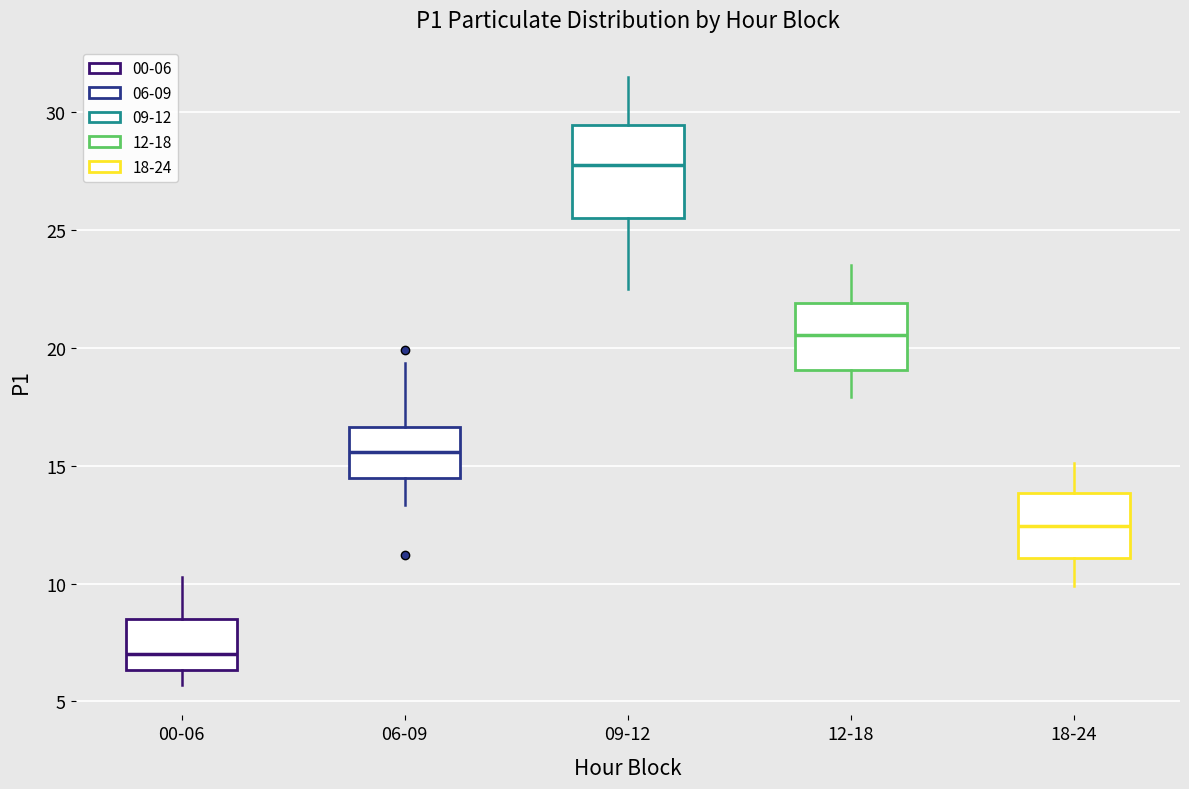

Reading left to right, transcribe this box plot: for each box, give where its median line is, the range the box spans, and where its two whiskers end, as read against the y-axis. The values are not printed on the chart, so give them approximately, as read against the axis.

00-06: median 7.0, box 6.5 to 8.5, whiskers 5.5 to 10.5
06-09: median 15.5, box 14.5 to 16.5, whiskers 13.5 to 19.5
09-12: median 28.0, box 25.5 to 29.5, whiskers 22.5 to 31.5
12-18: median 20.5, box 19.0 to 22.0, whiskers 18.0 to 23.5
18-24: median 12.5, box 11.0 to 14.0, whiskers 10.0 to 15.0